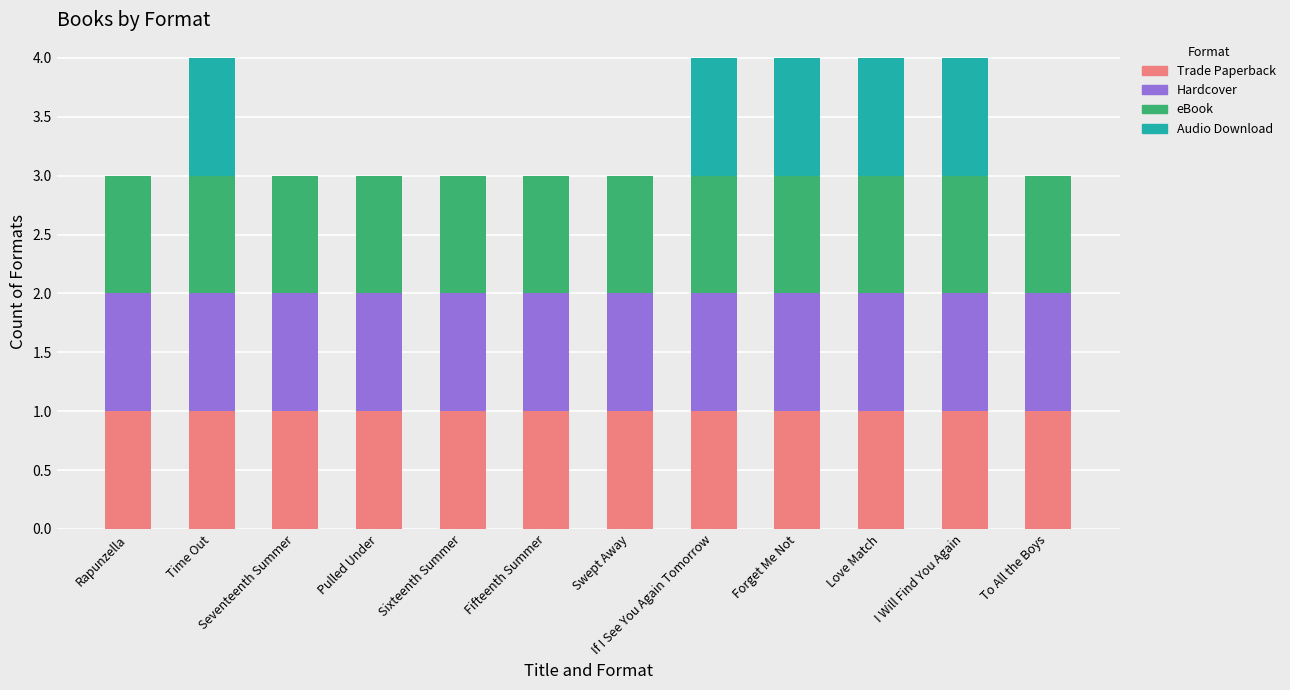

What is the sum of all Trade Paperback values?

12